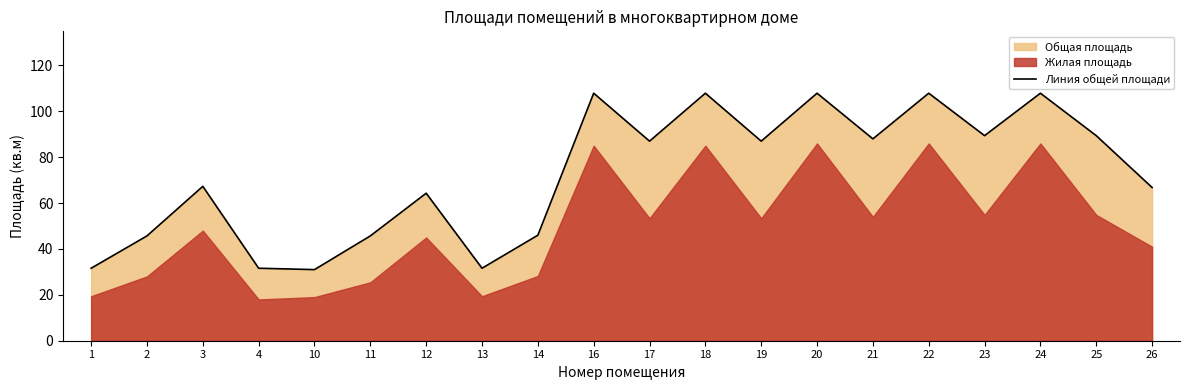

Reading right to left, what are all the values shown in this chart?

66.8	89.4	107.9	89.4	107.9	88.0	107.9	87.0	107.9	87.0	107.9	46.0	31.6	64.3	45.7	31.0	31.6	67.3	45.7	31.6